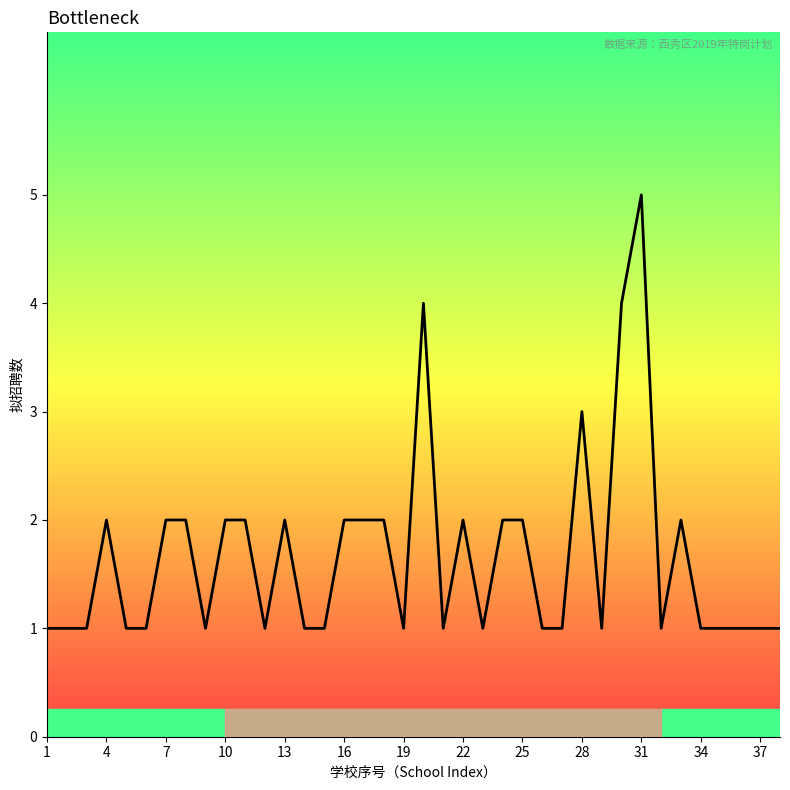

What is the maximum value shown in the chart?

5